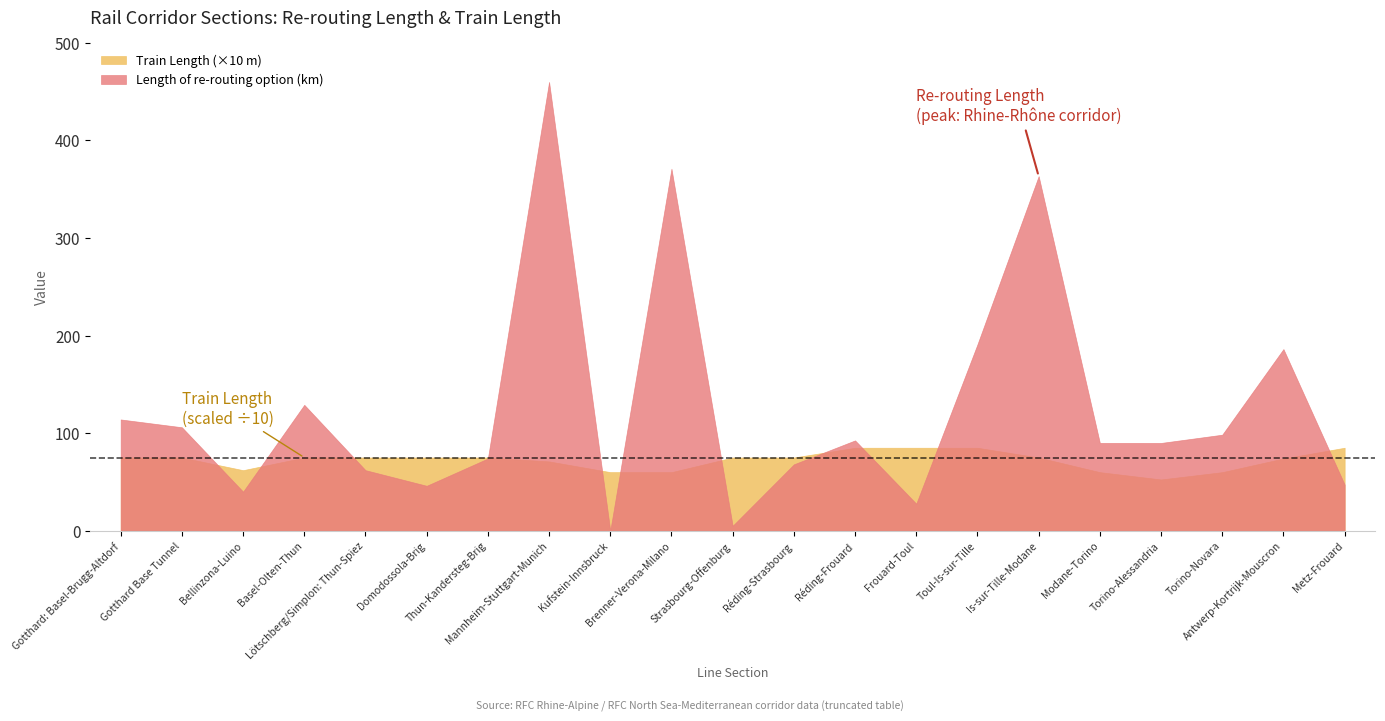

In Length of re-routing option, how many points are higher than both neighbors (excluding endpoints)?

6